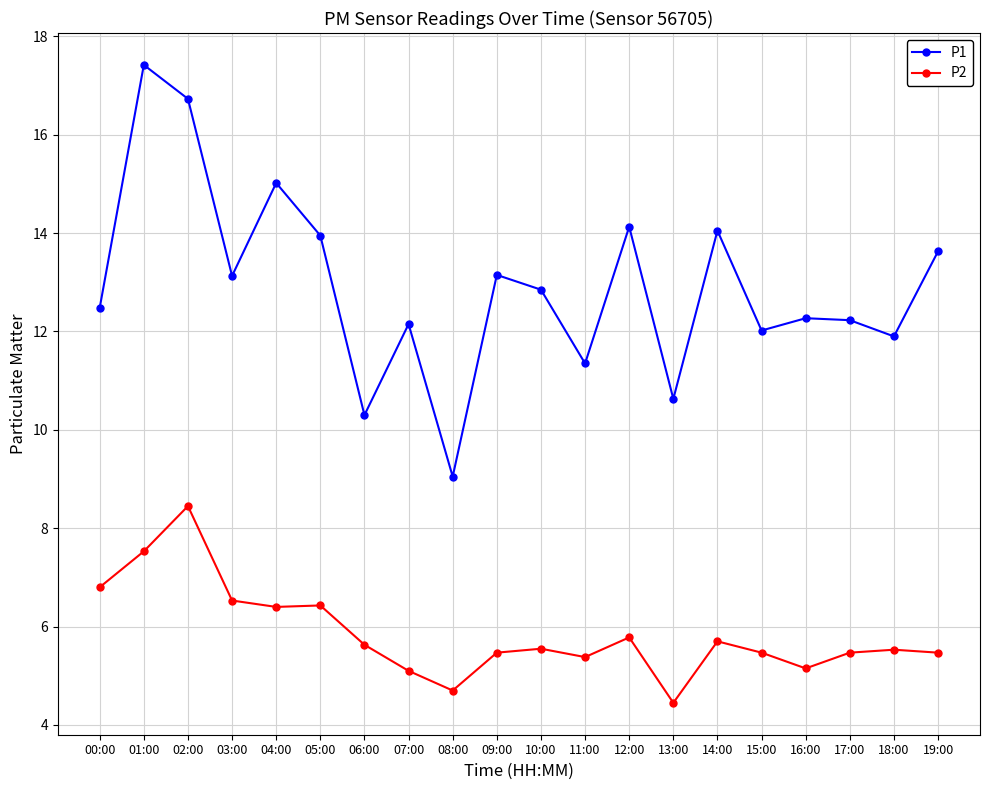

At which category does P2 reach its first local peak?

02:00